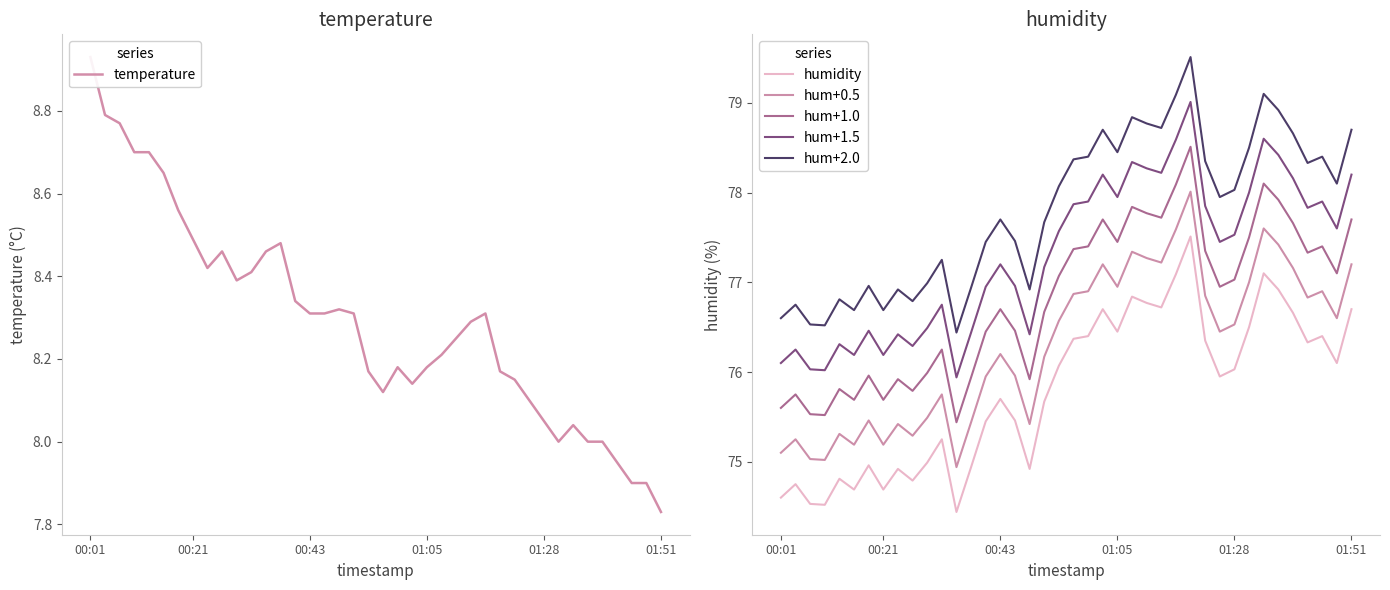

What is the maximum value for hum+1.0?

78.5